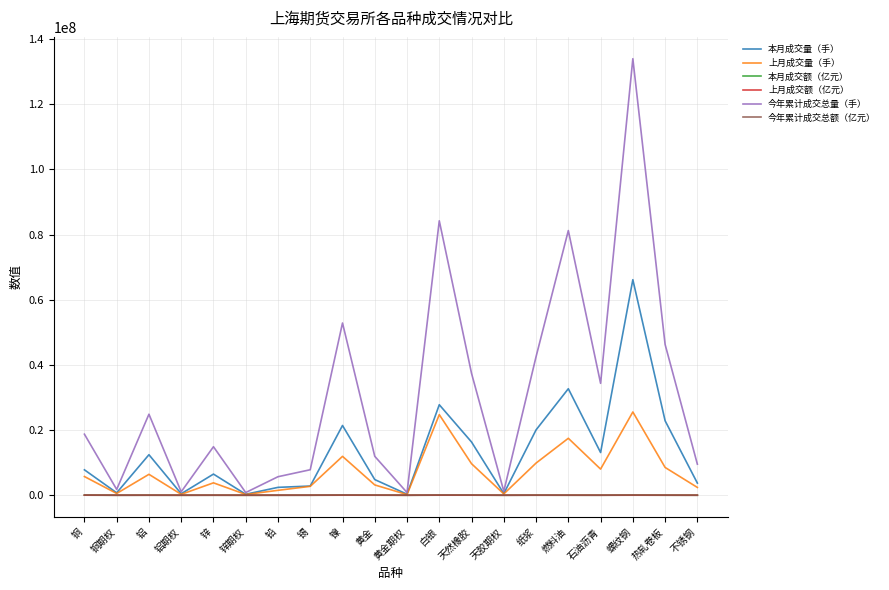

At which category is the sum across all series the highest?

螺纹钢